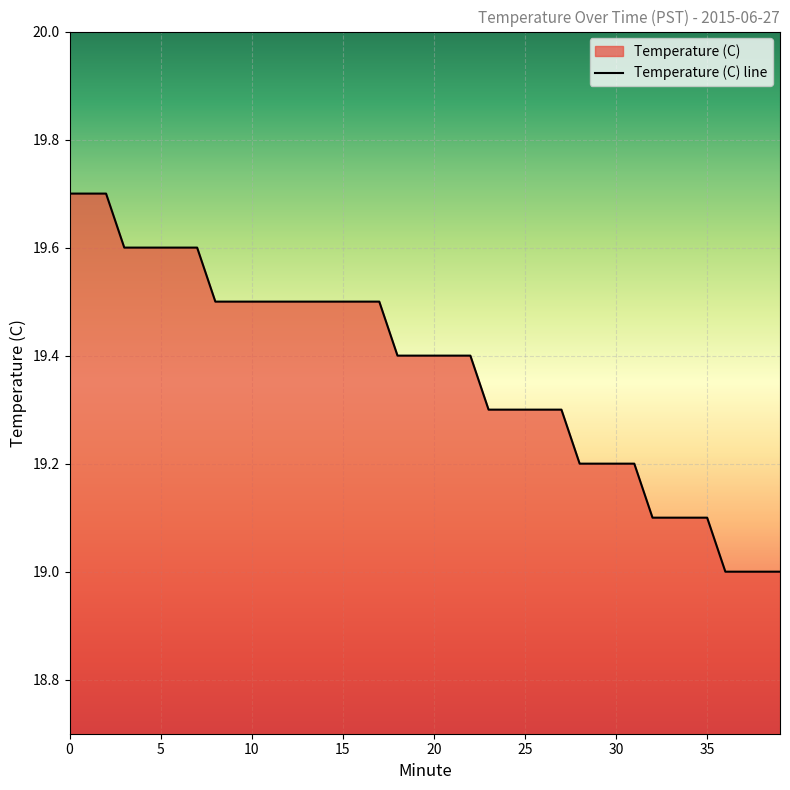

What is the greatest value displayed?

19.7